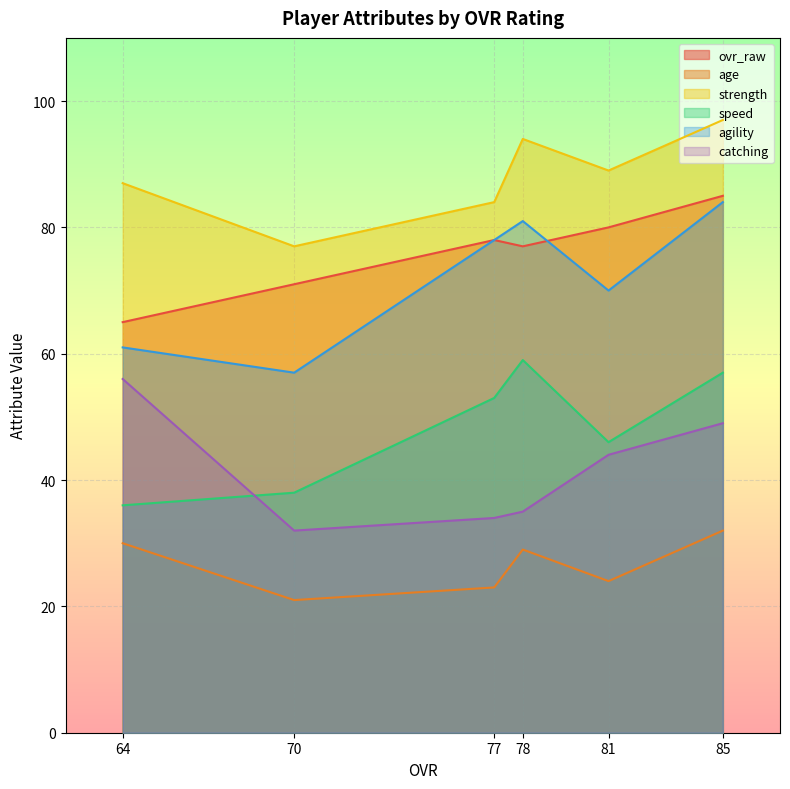

What is the difference between the highest and lowest values at 70?

56